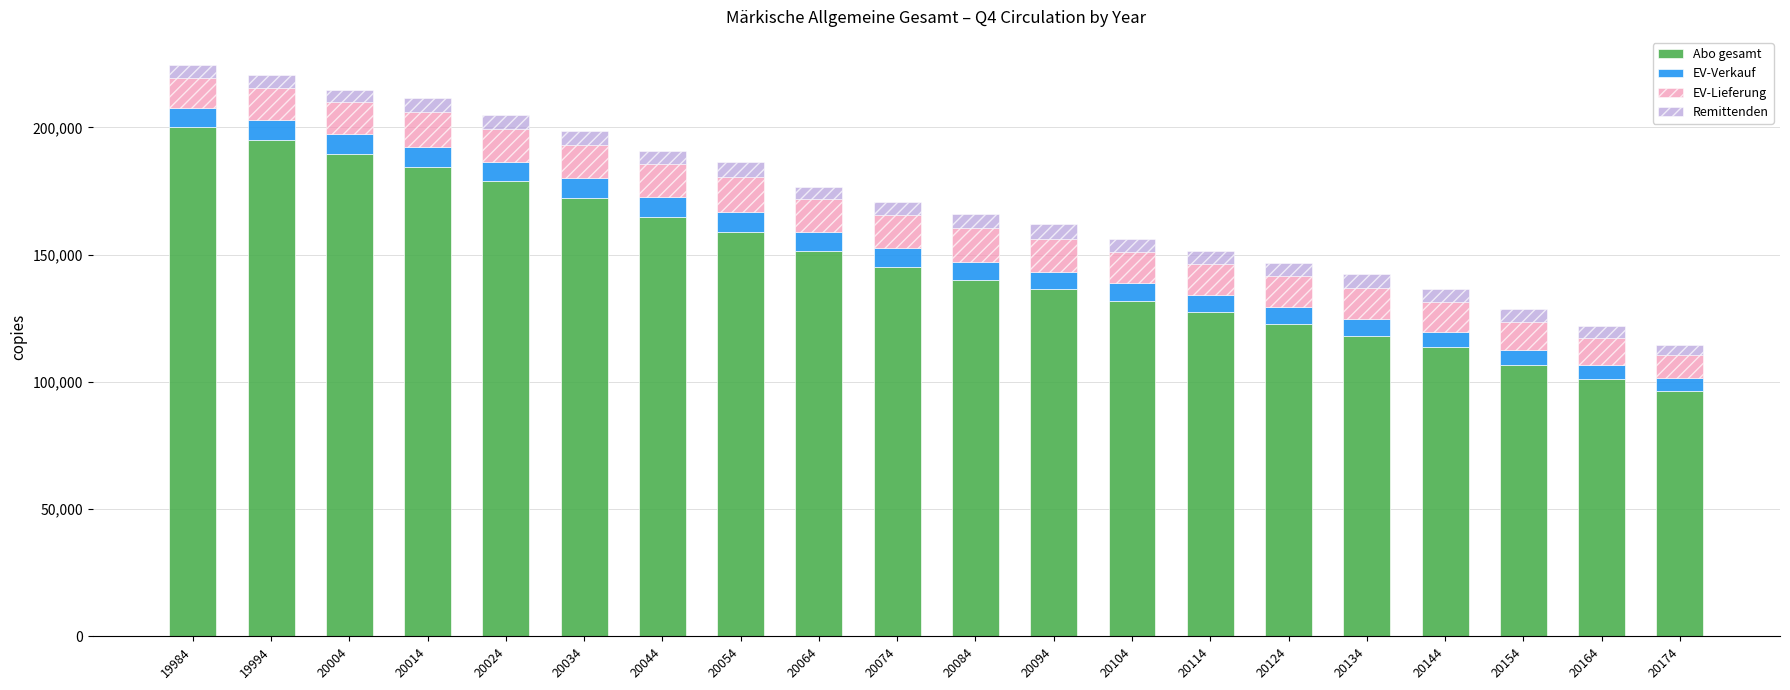

What is the total value across all series at 20134?

142505